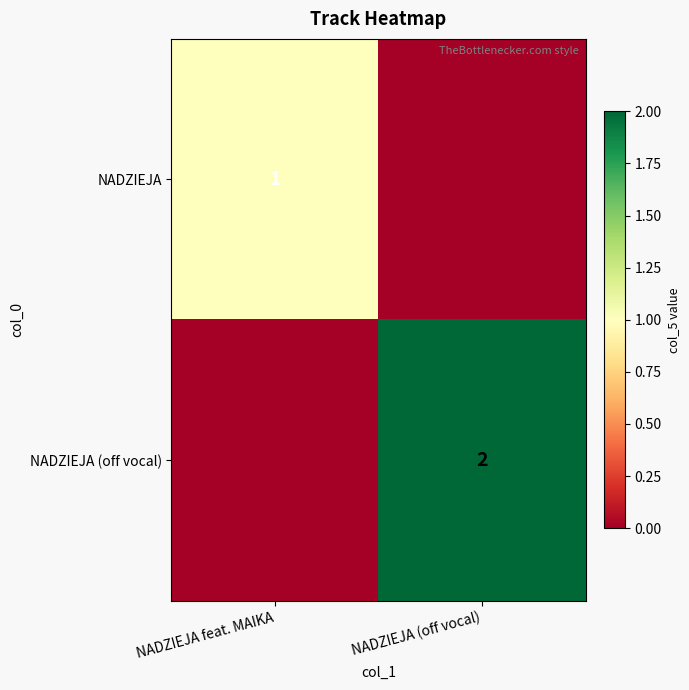

The value of NADZIEJA (off vocal) at NADZIEJA (off vocal) is 1. True or false?

False